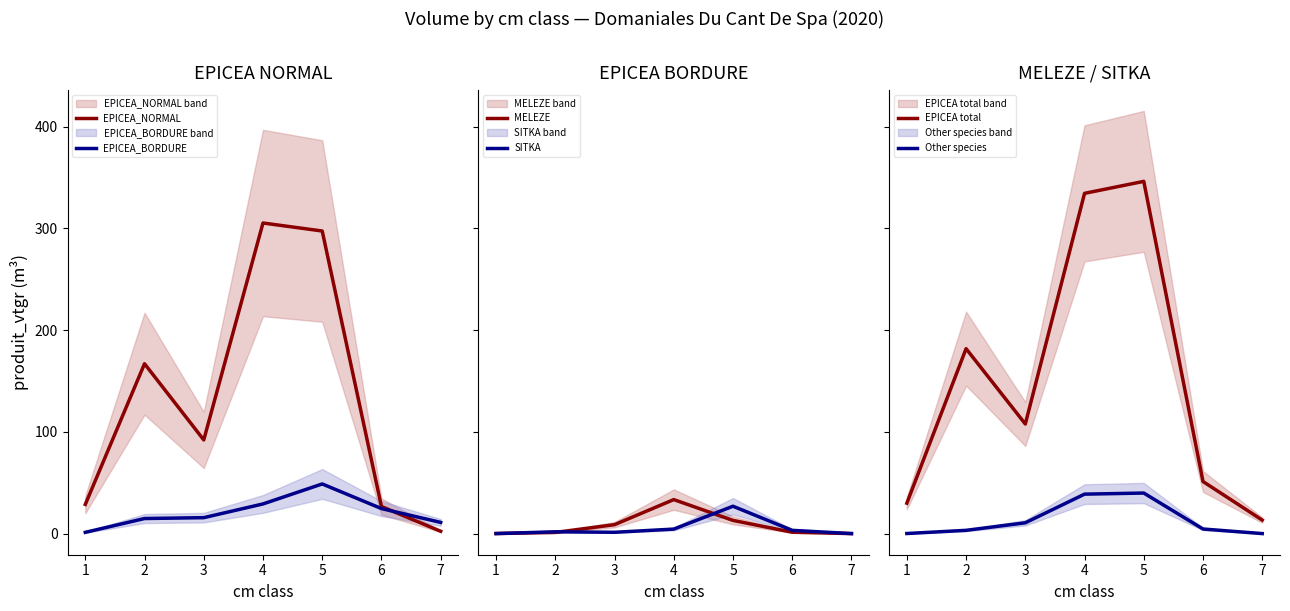

True or false: Other species and EPICEA total intersect in this chart.

False